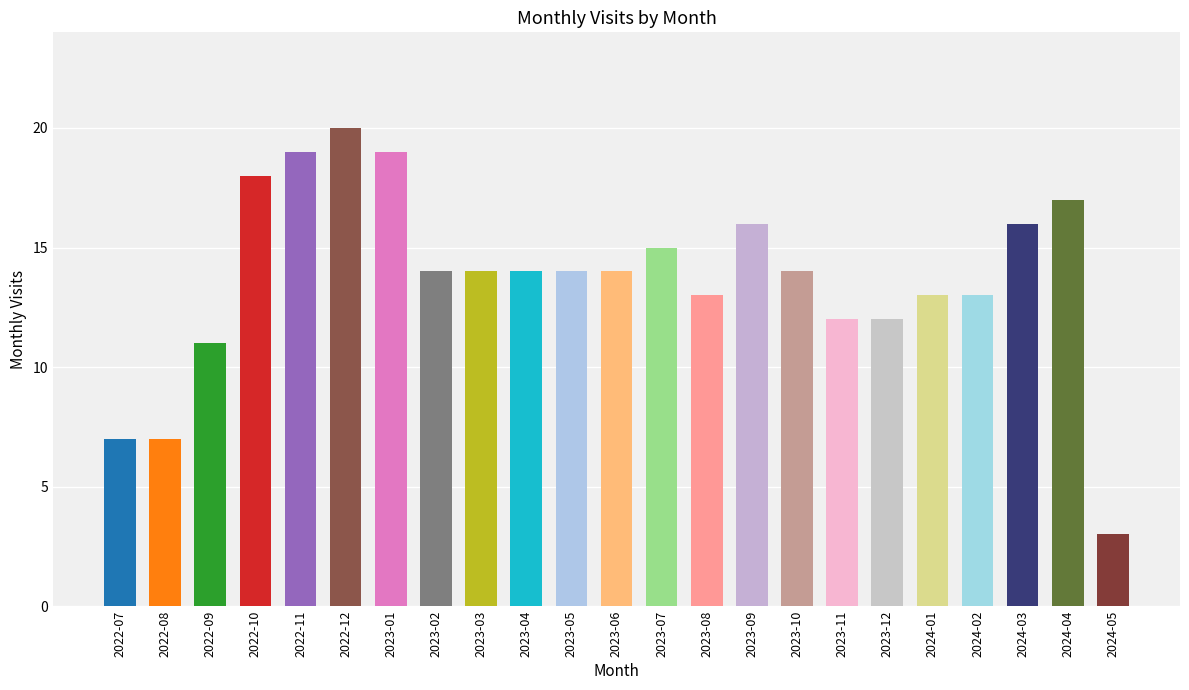

What is the approximate value at 2023-09, to the nearest 10?

20